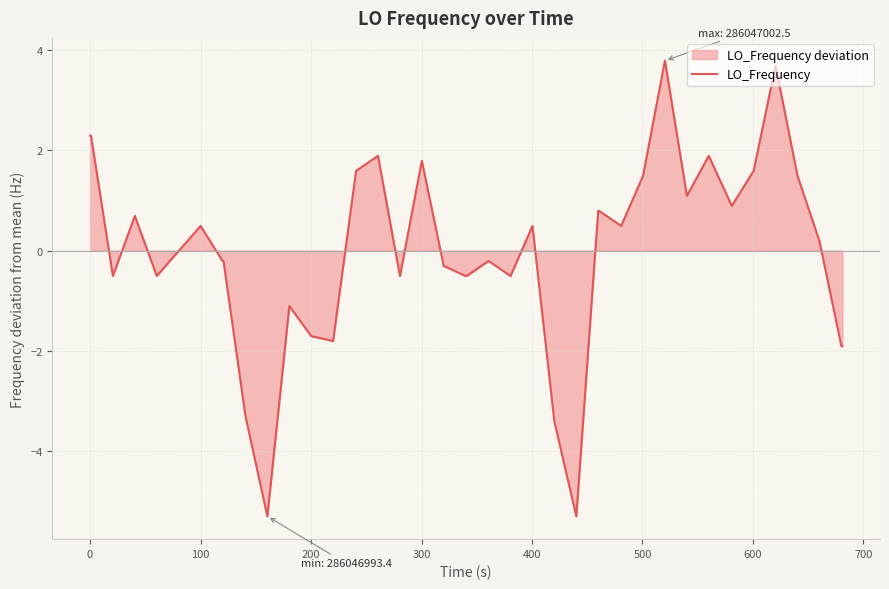

What is the difference between the maximum and minimum values?

9.1